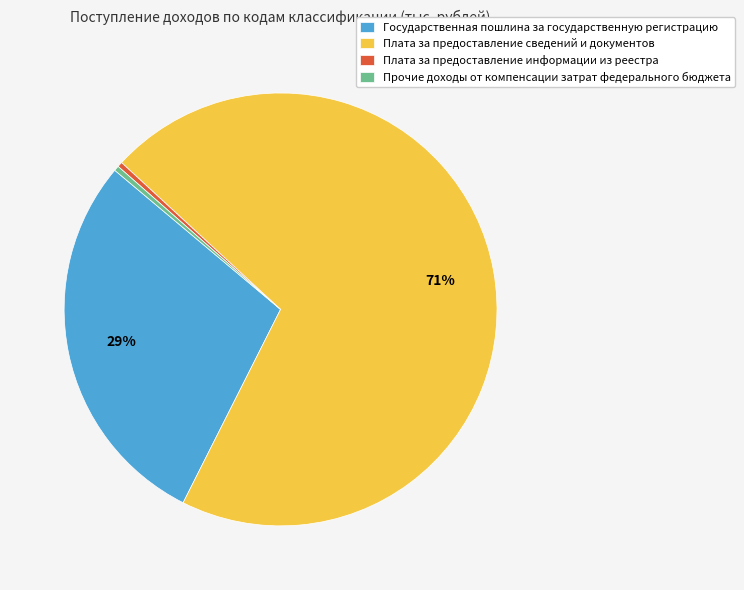

Which category has the biggest portion of the pie?

Плата за предоставление сведений и документов